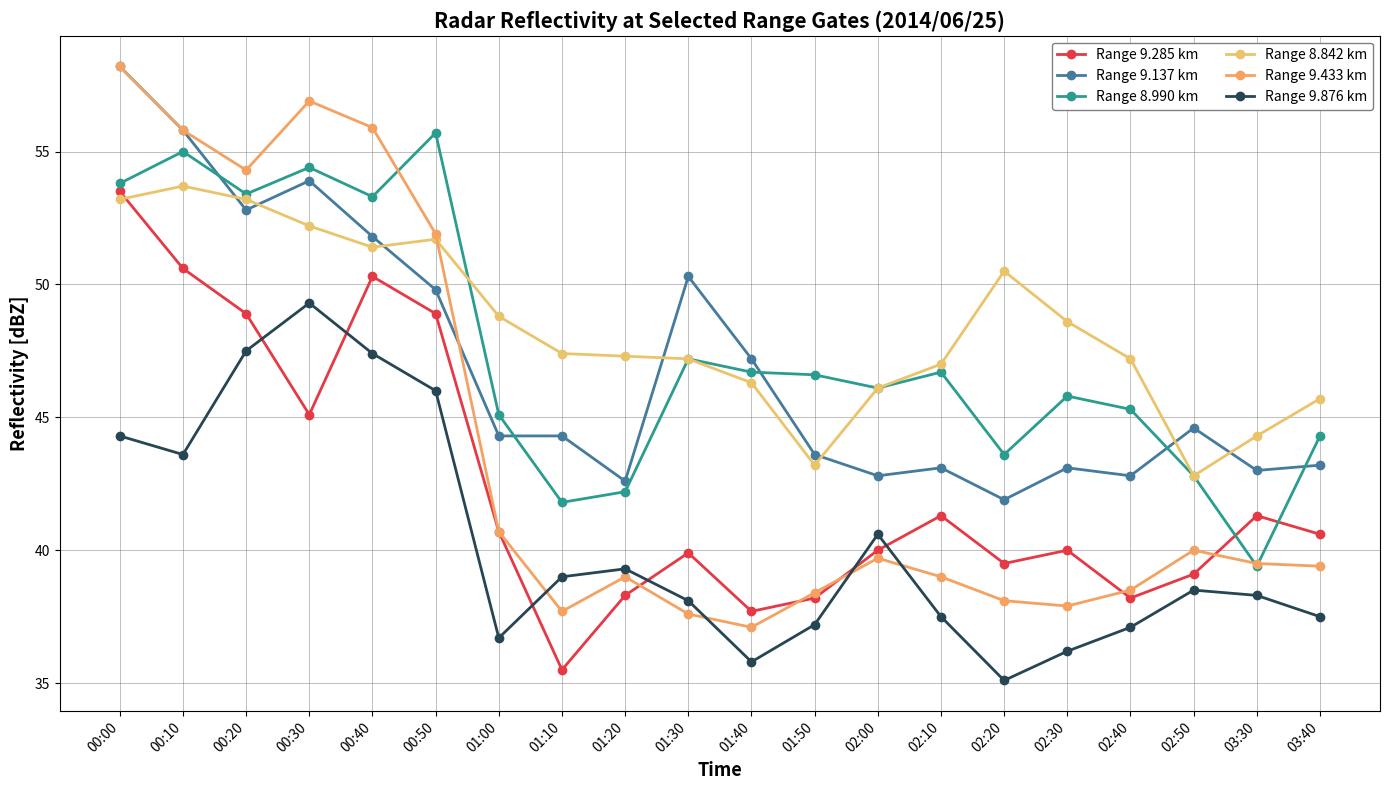

What is the total value across all series at 00:30?

311.8